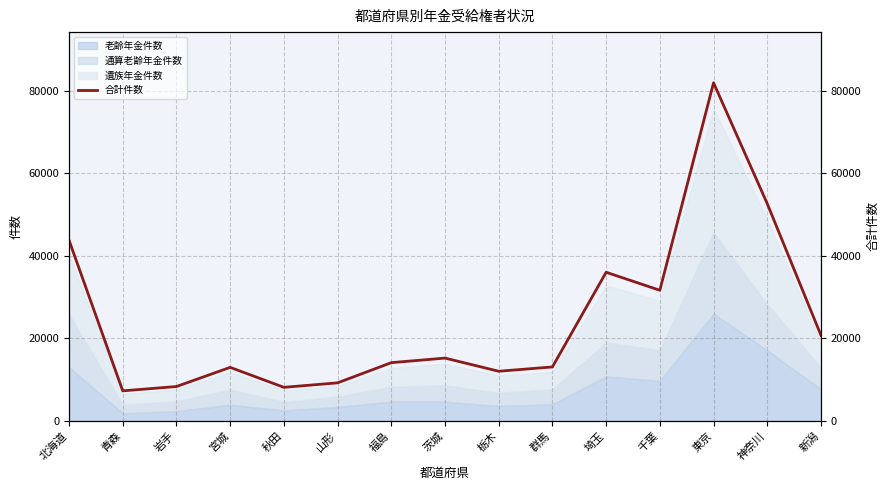

What position from the right is 神奈川?

2